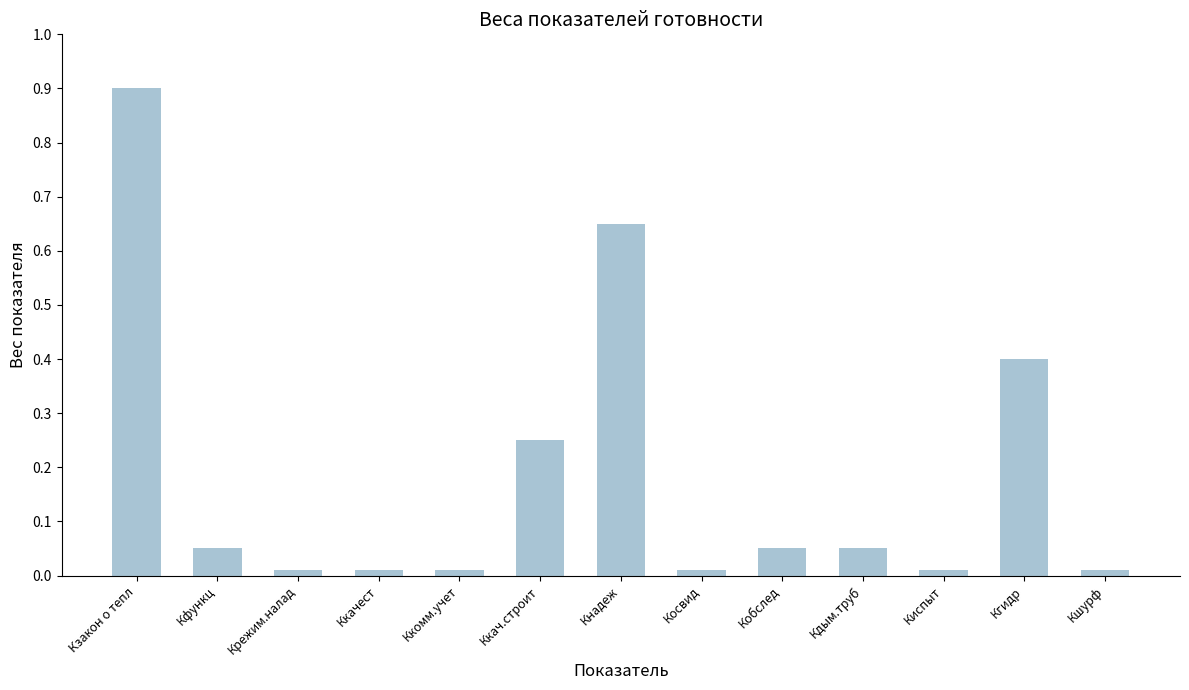

The value at Ккач.строит is 0.1. True or false?

False